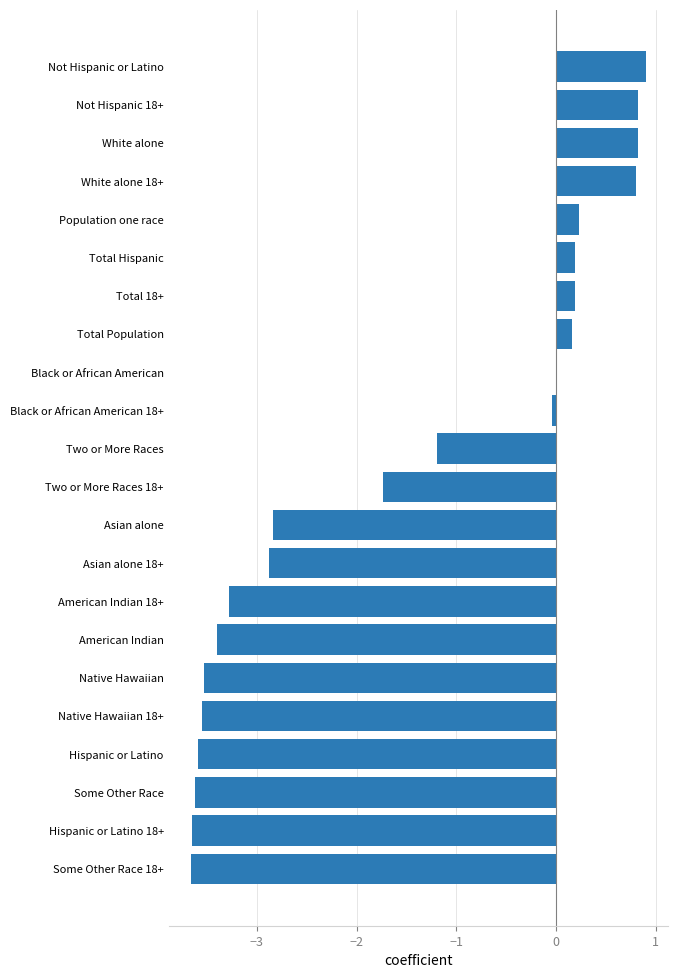

At which label is the value closest to -1?

Two or More Races